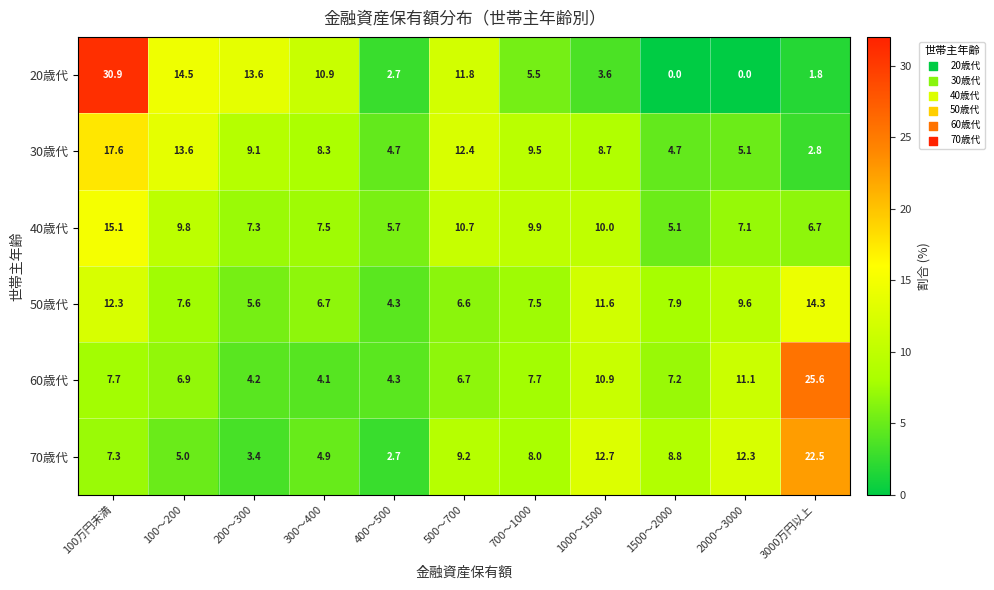

At which label does 20歳代 first exceed 5?

100万円未満